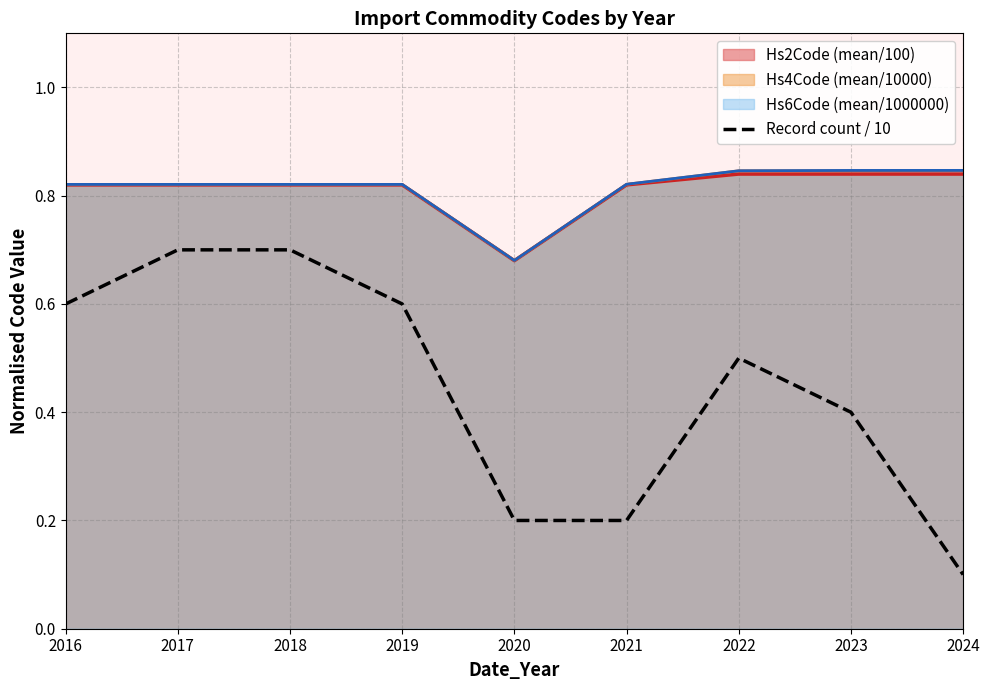

Which series has the largest range (max minus min)?

Record count / 10